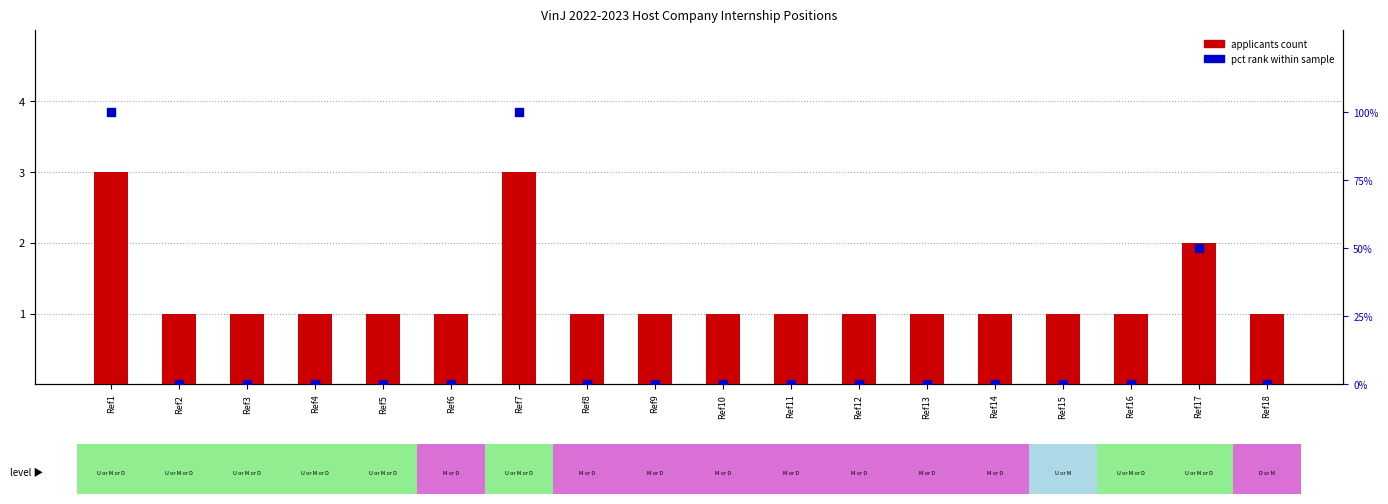

At how many categories does at least one series exceed 69?

2